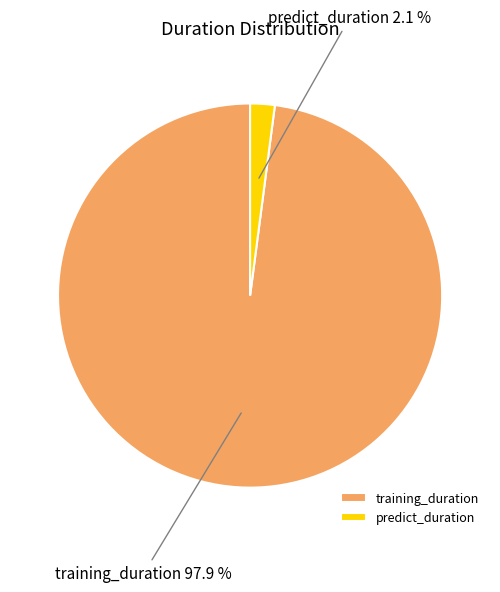

The training_duration slice represents 98% of the pie. True or false?

True